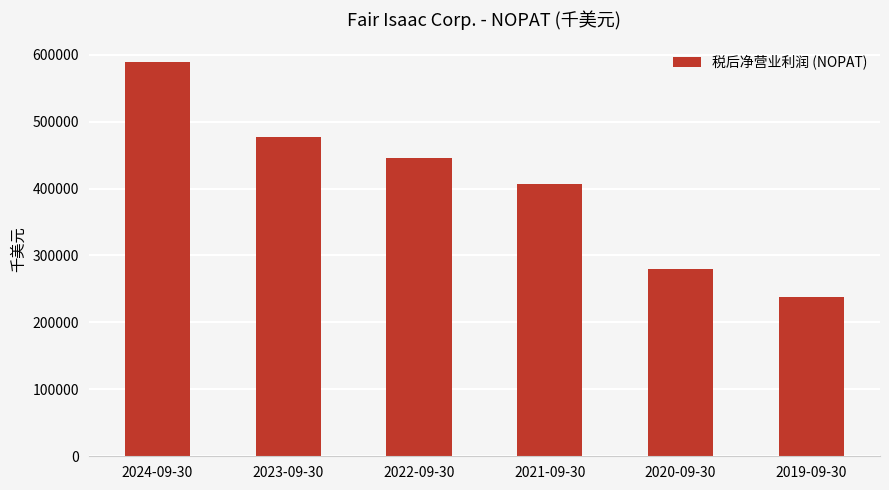

True or false: the data shows 178460 at 2020-09-30.

False